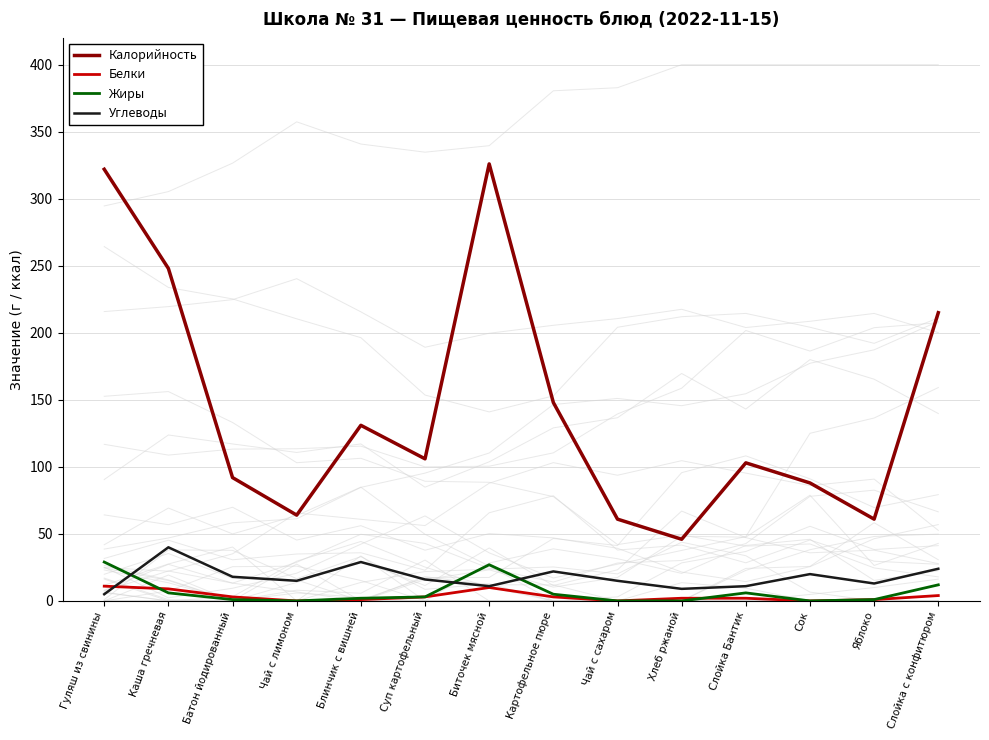

What is the label of the 9th point from the right?

Суп картофельный